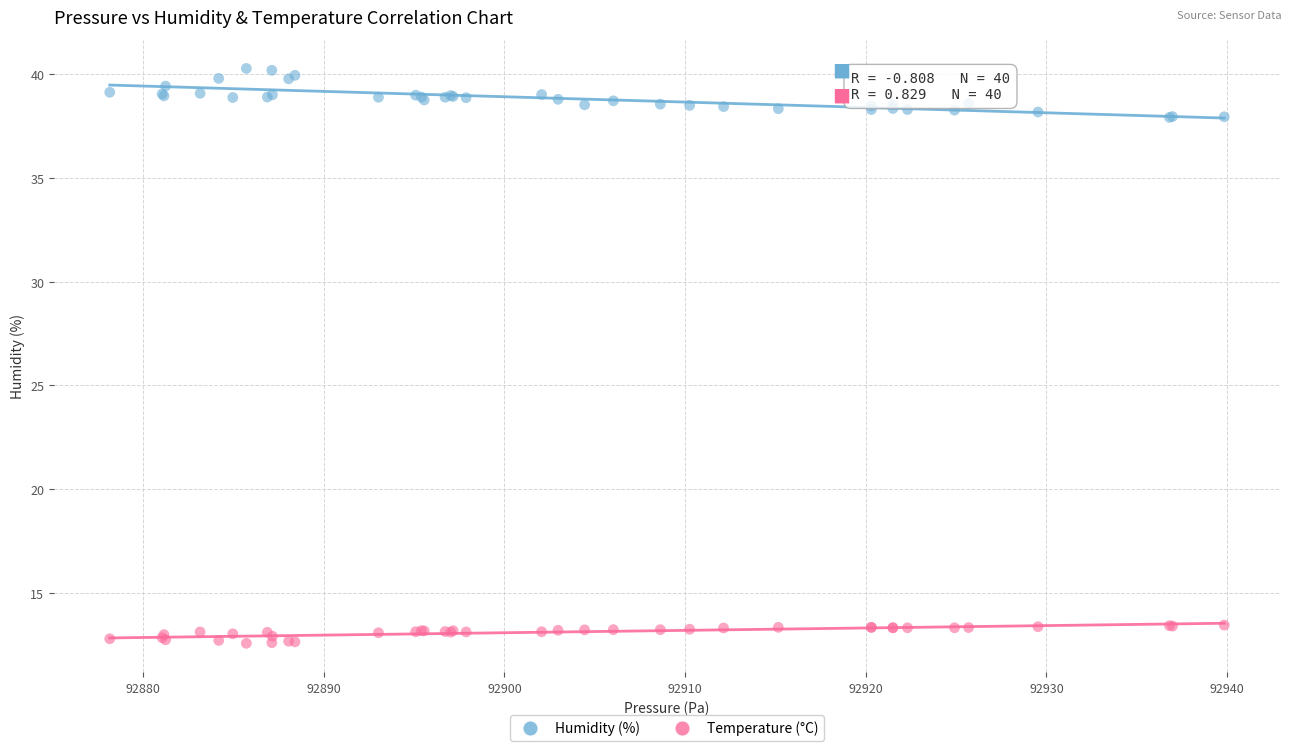

Which series reaches the maximum Y coordinate?

Humidity (%)